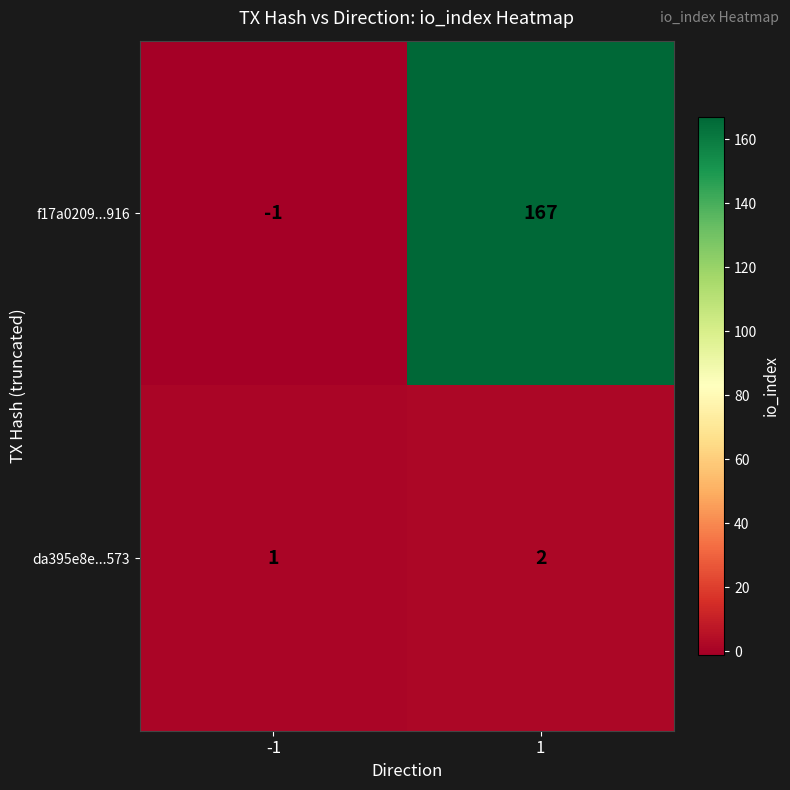

Which series changed the most between -1 and 1?

f17a0209...916